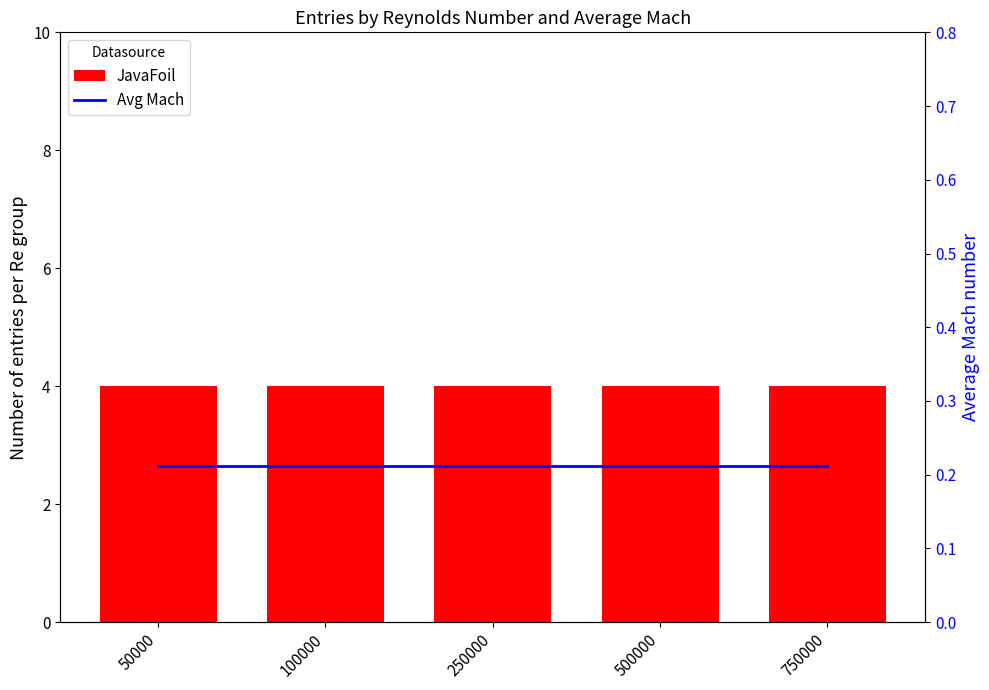

What is the value of the Avg Mach bar at the 5th from the left?

0.2